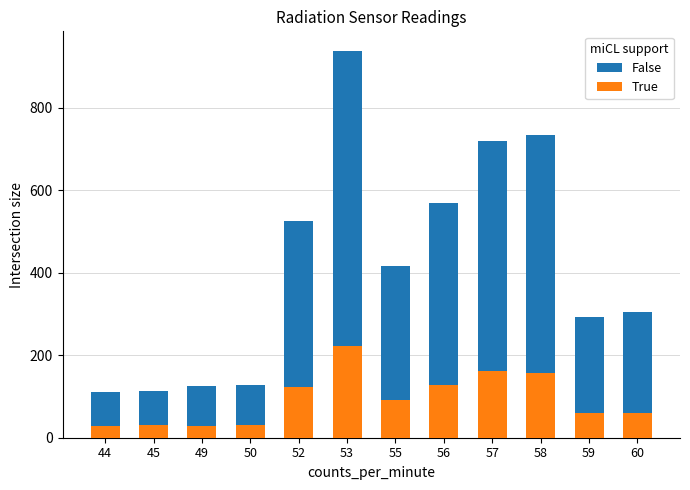

What is the difference between the counts values at 52 and 55?

110